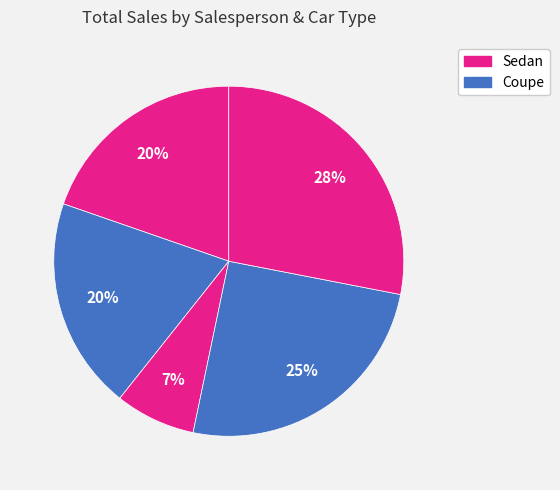

Does any single category account for the majority?

No